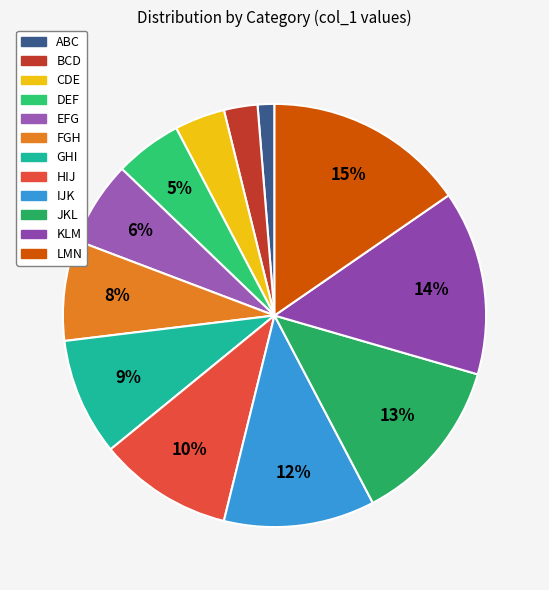

Which slice is the largest?

LMN